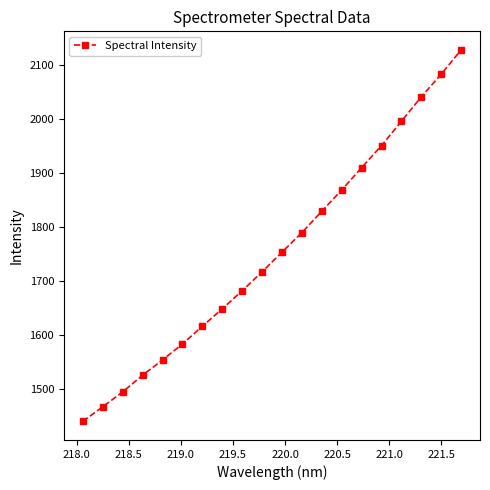

What is the value of the 20th point from the left?

2127.2